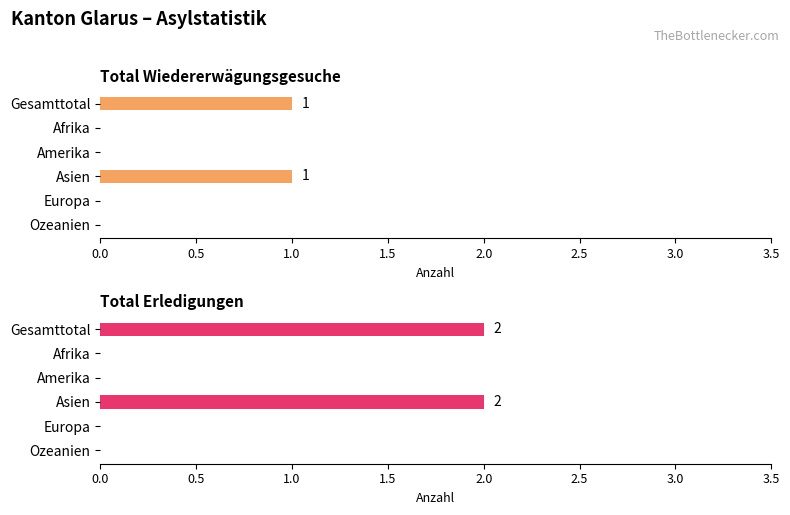

The value of Total Wiedererwägungsgesuche at Ozeanien is 0. True or false?

True